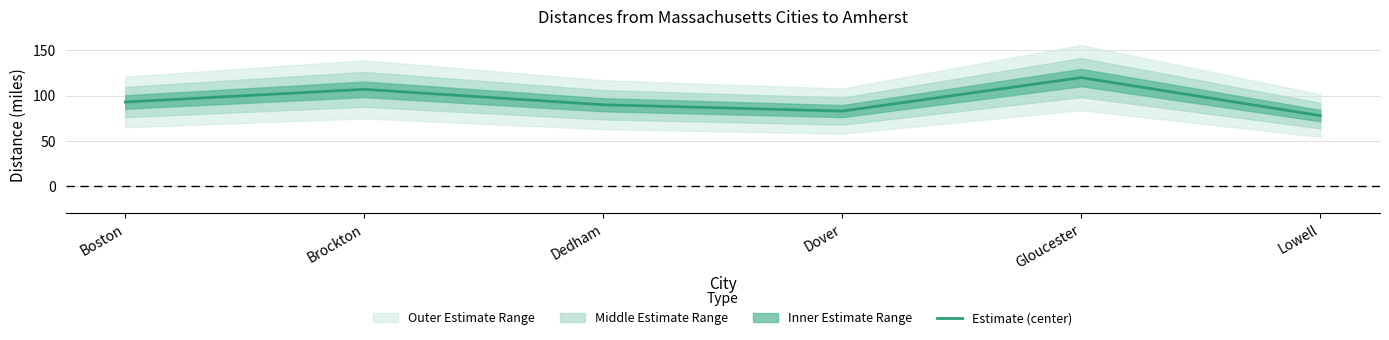

True or false: the data shows 131 at Dedham.

False